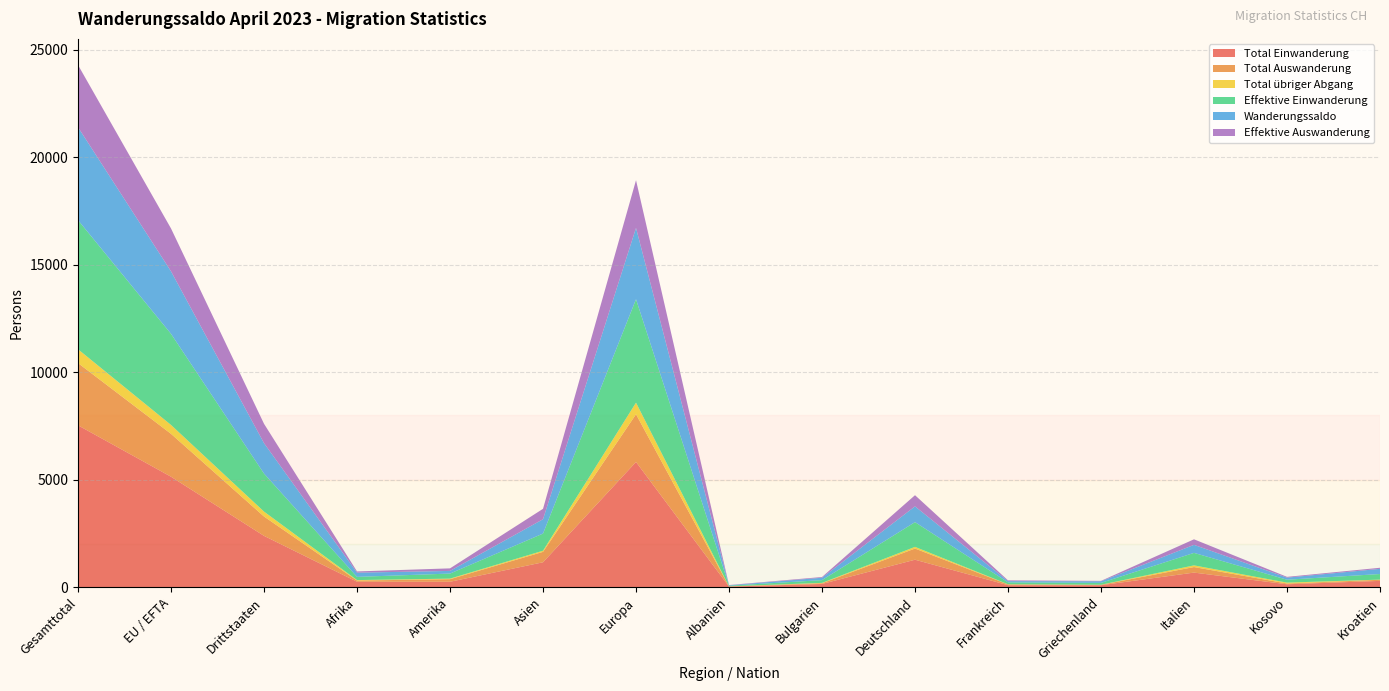

Reading left to right, what are all the values shown in this chart?

Total Einwanderung: Gesamttotal=7532	EU / EFTA=5141	Drittstaaten=2391	Afrika=257	Amerika=257	Asien=1163	Europa=5827	Albanien=32	Bulgarien=155	Deutschland=1282	Frankreich=98	Griechenland=96	Italien=683	Kosovo=140	Kroatien=298
Total Auswanderung: Gesamttotal=2894	EU / EFTA=1994	Drittstaaten=900	Afrika=57	Amerika=119	Asien=484	Europa=2219	Albanien=12	Bulgarien=34	Deutschland=519	Frankreich=36	Griechenland=19	Italien=258	Kosovo=36	Kroatien=51
Total übriger Abgang: Gesamttotal=642	EU / EFTA=414	Drittstaaten=228	Afrika=21	Amerika=27	Asien=54	Europa=539	Albanien=1	Bulgarien=16	Deutschland=79	Frankreich=7	Griechenland=4	Italien=78	Kosovo=41	Kroatien=8
Effektive Einwanderung: Gesamttotal=6005	EU / EFTA=4236	Drittstaaten=1769	Afrika=149	Amerika=235	Asien=797	Europa=4810	Albanien=28	Bulgarien=128	Deutschland=1150	Frankreich=88	Griechenland=86	Italien=581	Kosovo=135	Kroatien=260
Wanderungssaldo: Gesamttotal=4320	EU / EFTA=2906	Drittstaaten=1414	Afrika=196	Amerika=123	Asien=667	Europa=3316	Albanien=20	Bulgarien=111	Deutschland=733	Frankreich=57	Griechenland=74	Italien=373	Kosovo=97	Kroatien=240
Effektive Auswanderung: Gesamttotal=2893	EU / EFTA=1993	Drittstaaten=900	Afrika=57	Amerika=119	Asien=484	Europa=2218	Albanien=12	Bulgarien=34	Deutschland=519	Frankreich=36	Griechenland=19	Italien=258	Kosovo=36	Kroatien=51